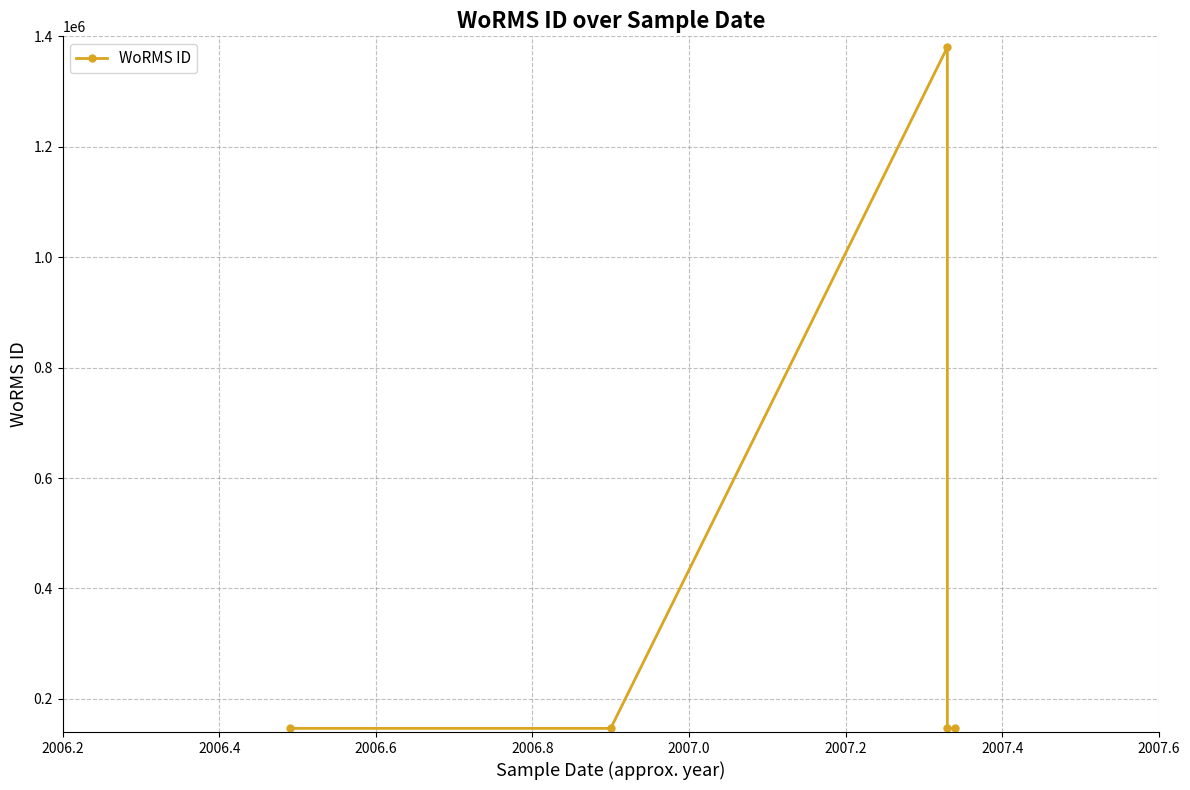

Is it true that the value at 2006.4 is 146624?

True